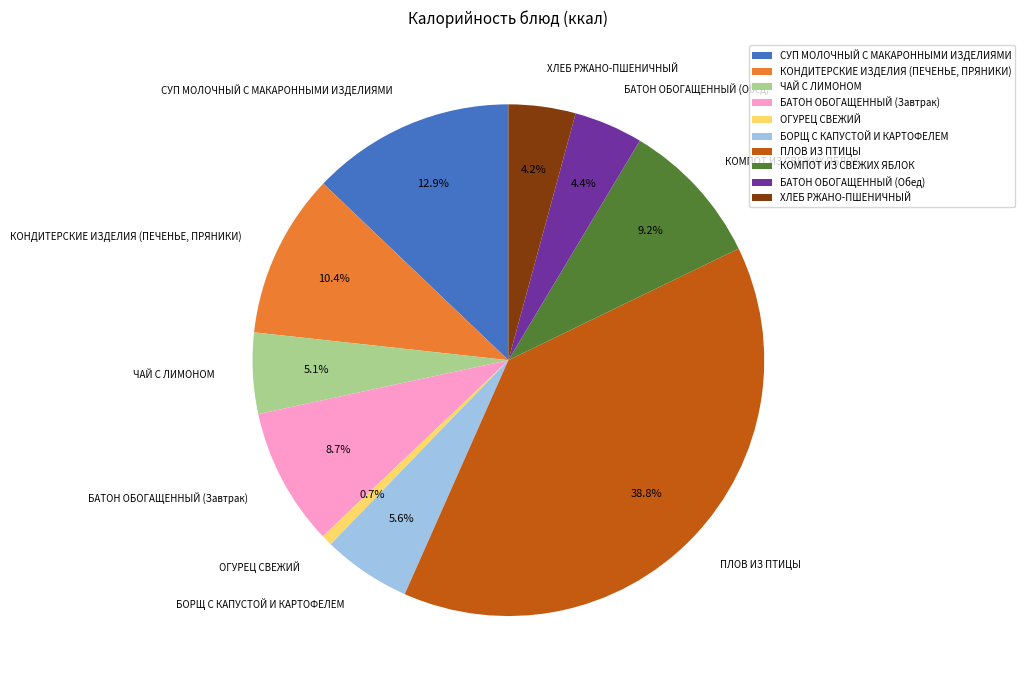

The ПЛОВ ИЗ ПТИЦЫ slice represents 51% of the pie. True or false?

False